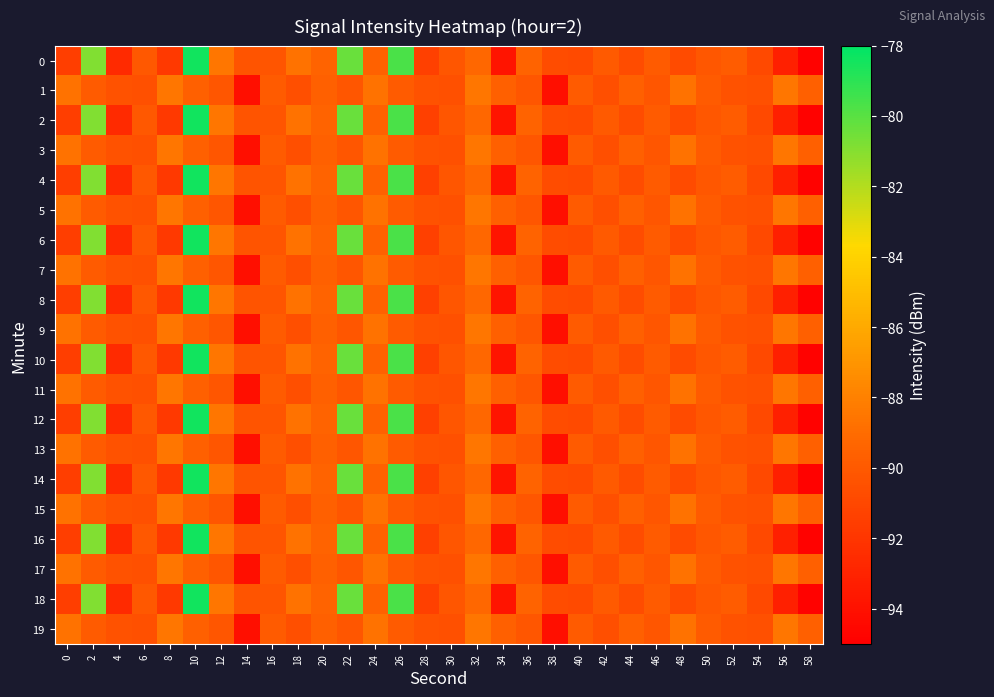

Reading left to right, what are all the values shown in this chart?

0: 0=-91.5	2=-80.9	4=-92.7	6=-90.0	8=-91.7	10=-78.5	12=-88.5	14=-90.3	16=-90.2	18=-88.7	20=-89.5	22=-80.3	24=-89.6	26=-79.7	28=-91.4	30=-90.2	32=-89.2	34=-93.9	36=-89.5	38=-90.7	40=-90.8	42=-90.0	44=-90.7	46=-89.9	48=-90.8	50=-90.1	52=-89.9	54=-90.9	56=-93.2	58=-94.8
1: 0=-88.8	2=-89.9	4=-90.4	6=-90.5	8=-88.5	10=-89.7	12=-90.2	14=-94.1	16=-89.9	18=-90.6	20=-89.7	22=-90.2	24=-88.8	26=-89.9	28=-90.4	30=-90.5	32=-88.5	34=-89.7	36=-90.2	38=-94.1	40=-89.9	42=-90.6	44=-89.7	46=-90.2	48=-88.8	50=-89.9	52=-90.4	54=-90.5	56=-88.5	58=-89.7
2: 0=-91.5	2=-80.9	4=-92.7	6=-90.0	8=-91.7	10=-78.5	12=-88.5	14=-90.3	16=-90.2	18=-88.7	20=-89.5	22=-80.3	24=-89.6	26=-79.7	28=-91.4	30=-90.2	32=-89.2	34=-93.9	36=-89.5	38=-90.7	40=-90.8	42=-90.0	44=-90.7	46=-89.9	48=-90.8	50=-90.1	52=-89.9	54=-90.9	56=-93.2	58=-94.8
3: 0=-88.8	2=-89.9	4=-90.4	6=-90.5	8=-88.5	10=-89.7	12=-90.2	14=-94.1	16=-89.9	18=-90.6	20=-89.7	22=-90.2	24=-88.8	26=-89.9	28=-90.4	30=-90.5	32=-88.5	34=-89.7	36=-90.2	38=-94.1	40=-89.9	42=-90.6	44=-89.7	46=-90.2	48=-88.8	50=-89.9	52=-90.4	54=-90.5	56=-88.5	58=-89.7
4: 0=-91.5	2=-80.9	4=-92.7	6=-90.0	8=-91.7	10=-78.5	12=-88.5	14=-90.3	16=-90.2	18=-88.7	20=-89.5	22=-80.3	24=-89.6	26=-79.7	28=-91.4	30=-90.2	32=-89.2	34=-93.9	36=-89.5	38=-90.7	40=-90.8	42=-90.0	44=-90.7	46=-89.9	48=-90.8	50=-90.1	52=-89.9	54=-90.9	56=-93.2	58=-94.8
5: 0=-88.8	2=-89.9	4=-90.4	6=-90.5	8=-88.5	10=-89.7	12=-90.2	14=-94.1	16=-89.9	18=-90.6	20=-89.7	22=-90.2	24=-88.8	26=-89.9	28=-90.4	30=-90.5	32=-88.5	34=-89.7	36=-90.2	38=-94.1	40=-89.9	42=-90.6	44=-89.7	46=-90.2	48=-88.8	50=-89.9	52=-90.4	54=-90.5	56=-88.5	58=-89.7
6: 0=-91.5	2=-80.9	4=-92.7	6=-90.0	8=-91.7	10=-78.5	12=-88.5	14=-90.3	16=-90.2	18=-88.7	20=-89.5	22=-80.3	24=-89.6	26=-79.7	28=-91.4	30=-90.2	32=-89.2	34=-93.9	36=-89.5	38=-90.7	40=-90.8	42=-90.0	44=-90.7	46=-89.9	48=-90.8	50=-90.1	52=-89.9	54=-90.9	56=-93.2	58=-94.8
7: 0=-88.8	2=-89.9	4=-90.4	6=-90.5	8=-88.5	10=-89.7	12=-90.2	14=-94.1	16=-89.9	18=-90.6	20=-89.7	22=-90.2	24=-88.8	26=-89.9	28=-90.4	30=-90.5	32=-88.5	34=-89.7	36=-90.2	38=-94.1	40=-89.9	42=-90.6	44=-89.7	46=-90.2	48=-88.8	50=-89.9	52=-90.4	54=-90.5	56=-88.5	58=-89.7
8: 0=-91.5	2=-80.9	4=-92.7	6=-90.0	8=-91.7	10=-78.5	12=-88.5	14=-90.3	16=-90.2	18=-88.7	20=-89.5	22=-80.3	24=-89.6	26=-79.7	28=-91.4	30=-90.2	32=-89.2	34=-93.9	36=-89.5	38=-90.7	40=-90.8	42=-90.0	44=-90.7	46=-89.9	48=-90.8	50=-90.1	52=-89.9	54=-90.9	56=-93.2	58=-94.8
9: 0=-88.8	2=-89.9	4=-90.4	6=-90.5	8=-88.5	10=-89.7	12=-90.2	14=-94.1	16=-89.9	18=-90.6	20=-89.7	22=-90.2	24=-88.8	26=-89.9	28=-90.4	30=-90.5	32=-88.5	34=-89.7	36=-90.2	38=-94.1	40=-89.9	42=-90.6	44=-89.7	46=-90.2	48=-88.8	50=-89.9	52=-90.4	54=-90.5	56=-88.5	58=-89.7
10: 0=-91.5	2=-80.9	4=-92.7	6=-90.0	8=-91.7	10=-78.5	12=-88.5	14=-90.3	16=-90.2	18=-88.7	20=-89.5	22=-80.3	24=-89.6	26=-79.7	28=-91.4	30=-90.2	32=-89.2	34=-93.9	36=-89.5	38=-90.7	40=-90.8	42=-90.0	44=-90.7	46=-89.9	48=-90.8	50=-90.1	52=-89.9	54=-90.9	56=-93.2	58=-94.8
11: 0=-88.8	2=-89.9	4=-90.4	6=-90.5	8=-88.5	10=-89.7	12=-90.2	14=-94.1	16=-89.9	18=-90.6	20=-89.7	22=-90.2	24=-88.8	26=-89.9	28=-90.4	30=-90.5	32=-88.5	34=-89.7	36=-90.2	38=-94.1	40=-89.9	42=-90.6	44=-89.7	46=-90.2	48=-88.8	50=-89.9	52=-90.4	54=-90.5	56=-88.5	58=-89.7
12: 0=-91.5	2=-80.9	4=-92.7	6=-90.0	8=-91.7	10=-78.5	12=-88.5	14=-90.3	16=-90.2	18=-88.7	20=-89.5	22=-80.3	24=-89.6	26=-79.7	28=-91.4	30=-90.2	32=-89.2	34=-93.9	36=-89.5	38=-90.7	40=-90.8	42=-90.0	44=-90.7	46=-89.9	48=-90.8	50=-90.1	52=-89.9	54=-90.9	56=-93.2	58=-94.8
13: 0=-88.8	2=-89.9	4=-90.4	6=-90.5	8=-88.5	10=-89.7	12=-90.2	14=-94.1	16=-89.9	18=-90.6	20=-89.7	22=-90.2	24=-88.8	26=-89.9	28=-90.4	30=-90.5	32=-88.5	34=-89.7	36=-90.2	38=-94.1	40=-89.9	42=-90.6	44=-89.7	46=-90.2	48=-88.8	50=-89.9	52=-90.4	54=-90.5	56=-88.5	58=-89.7
14: 0=-91.5	2=-80.9	4=-92.7	6=-90.0	8=-91.7	10=-78.5	12=-88.5	14=-90.3	16=-90.2	18=-88.7	20=-89.5	22=-80.3	24=-89.6	26=-79.7	28=-91.4	30=-90.2	32=-89.2	34=-93.9	36=-89.5	38=-90.7	40=-90.8	42=-90.0	44=-90.7	46=-89.9	48=-90.8	50=-90.1	52=-89.9	54=-90.9	56=-93.2	58=-94.8
15: 0=-88.8	2=-89.9	4=-90.4	6=-90.5	8=-88.5	10=-89.7	12=-90.2	14=-94.1	16=-89.9	18=-90.6	20=-89.7	22=-90.2	24=-88.8	26=-89.9	28=-90.4	30=-90.5	32=-88.5	34=-89.7	36=-90.2	38=-94.1	40=-89.9	42=-90.6	44=-89.7	46=-90.2	48=-88.8	50=-89.9	52=-90.4	54=-90.5	56=-88.5	58=-89.7
16: 0=-91.5	2=-80.9	4=-92.7	6=-90.0	8=-91.7	10=-78.5	12=-88.5	14=-90.3	16=-90.2	18=-88.7	20=-89.5	22=-80.3	24=-89.6	26=-79.7	28=-91.4	30=-90.2	32=-89.2	34=-93.9	36=-89.5	38=-90.7	40=-90.8	42=-90.0	44=-90.7	46=-89.9	48=-90.8	50=-90.1	52=-89.9	54=-90.9	56=-93.2	58=-94.8
17: 0=-88.8	2=-89.9	4=-90.4	6=-90.5	8=-88.5	10=-89.7	12=-90.2	14=-94.1	16=-89.9	18=-90.6	20=-89.7	22=-90.2	24=-88.8	26=-89.9	28=-90.4	30=-90.5	32=-88.5	34=-89.7	36=-90.2	38=-94.1	40=-89.9	42=-90.6	44=-89.7	46=-90.2	48=-88.8	50=-89.9	52=-90.4	54=-90.5	56=-88.5	58=-89.7
18: 0=-91.5	2=-80.9	4=-92.7	6=-90.0	8=-91.7	10=-78.5	12=-88.5	14=-90.3	16=-90.2	18=-88.7	20=-89.5	22=-80.3	24=-89.6	26=-79.7	28=-91.4	30=-90.2	32=-89.2	34=-93.9	36=-89.5	38=-90.7	40=-90.8	42=-90.0	44=-90.7	46=-89.9	48=-90.8	50=-90.1	52=-89.9	54=-90.9	56=-93.2	58=-94.8
19: 0=-88.8	2=-89.9	4=-90.4	6=-90.5	8=-88.5	10=-89.7	12=-90.2	14=-94.1	16=-89.9	18=-90.6	20=-89.7	22=-90.2	24=-88.8	26=-89.9	28=-90.4	30=-90.5	32=-88.5	34=-89.7	36=-90.2	38=-94.1	40=-89.9	42=-90.6	44=-89.7	46=-90.2	48=-88.8	50=-89.9	52=-90.4	54=-90.5	56=-88.5	58=-89.7